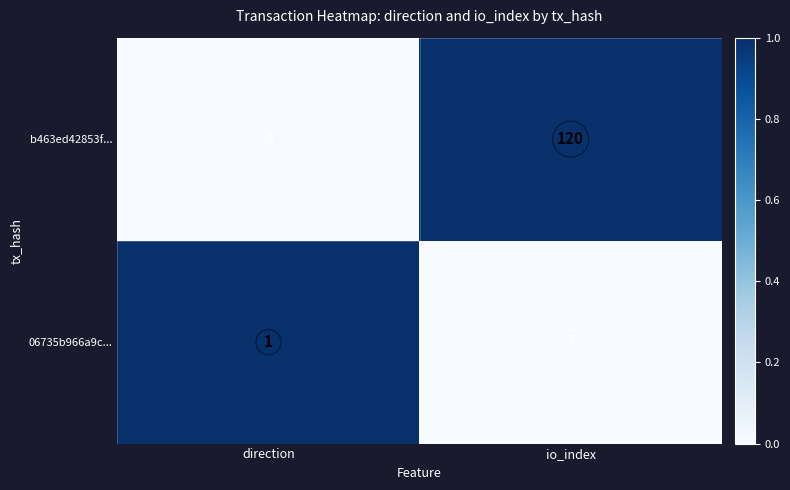

Which series has the widest spread of values?

b463ed42853f...